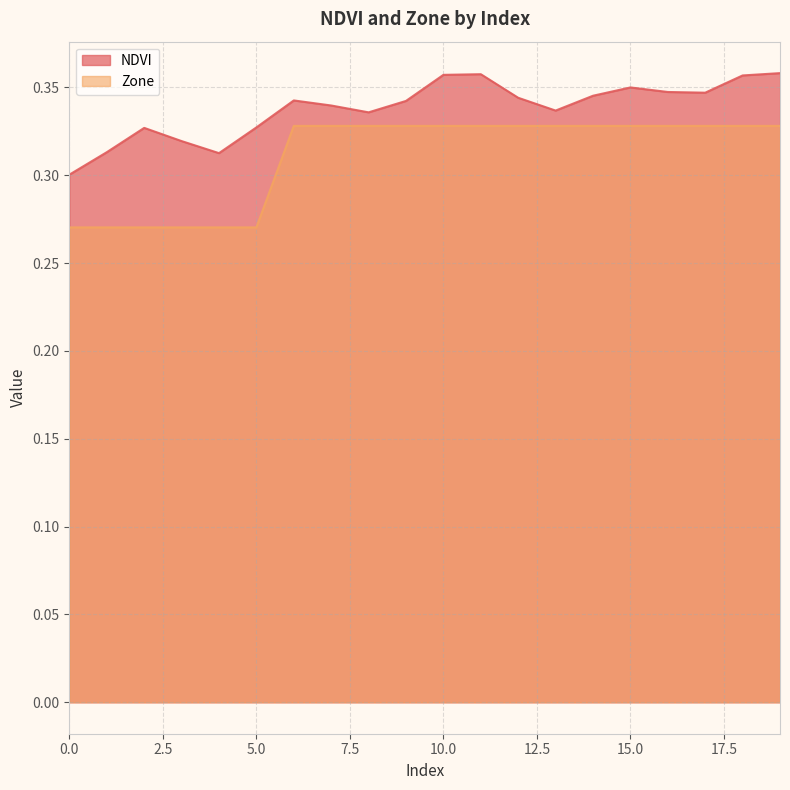

What is the sum of the Zone values at 12 and 16?

0.7